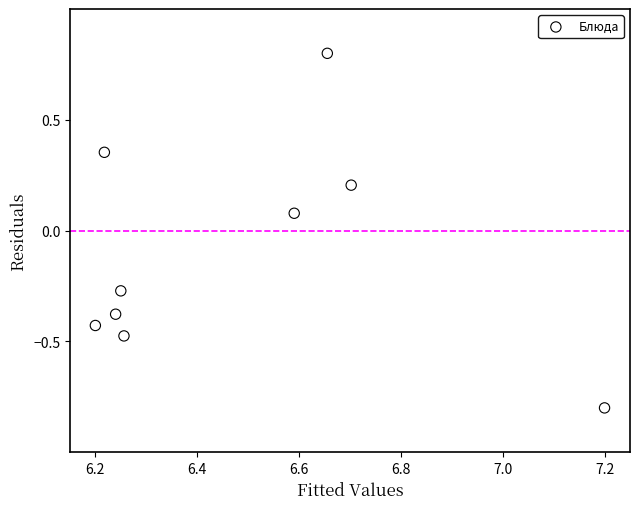

What is the range of X values (max minus min)?

1.0